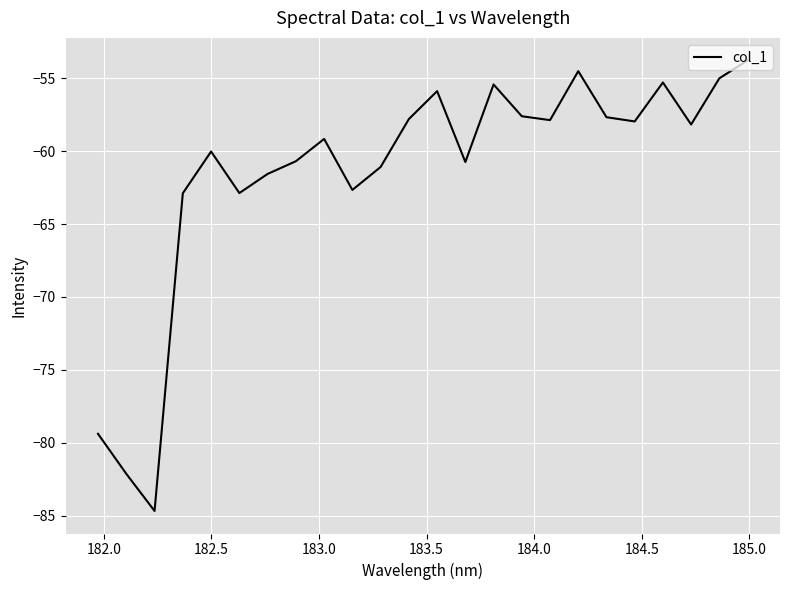

What is the minimum value shown in the chart?

-84.7